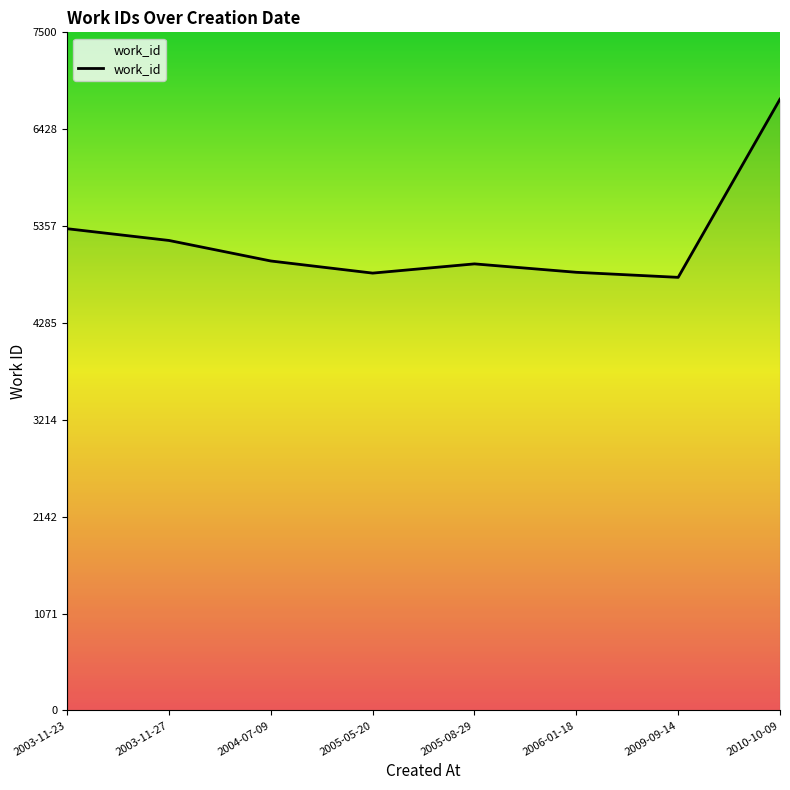

True or false: the data shows 6761 at 2010-10-09.

True